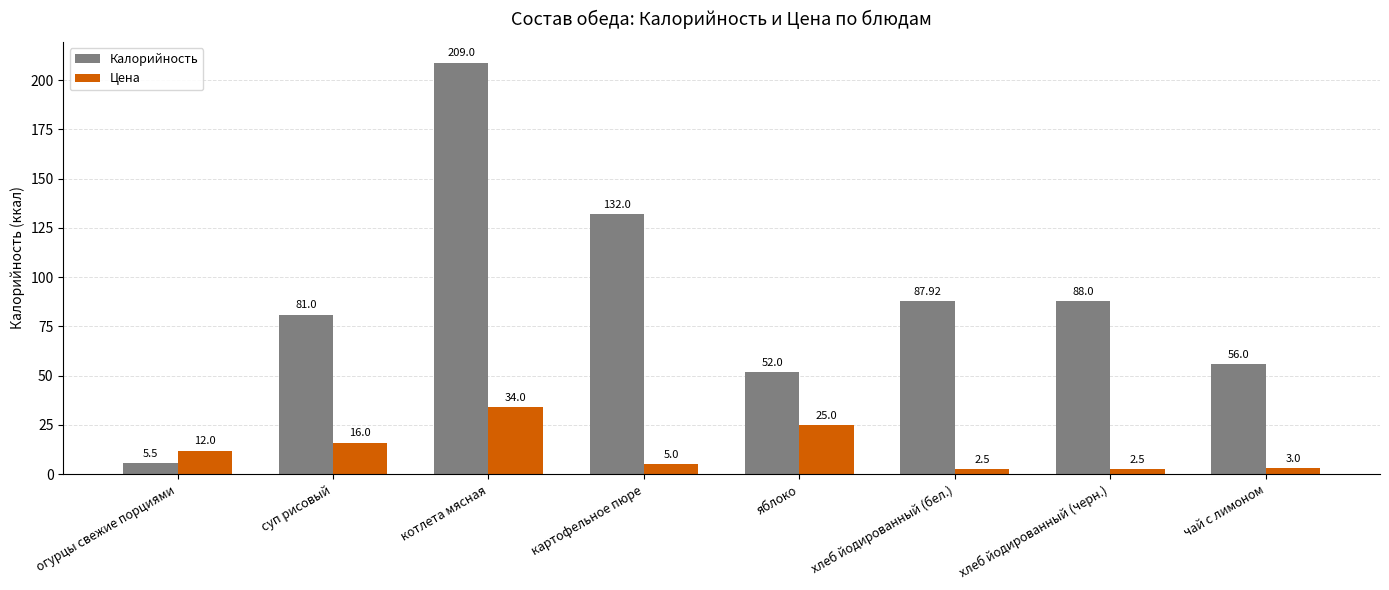

The value of Калорийность at котлета мясная is 209.0. True or false?

True